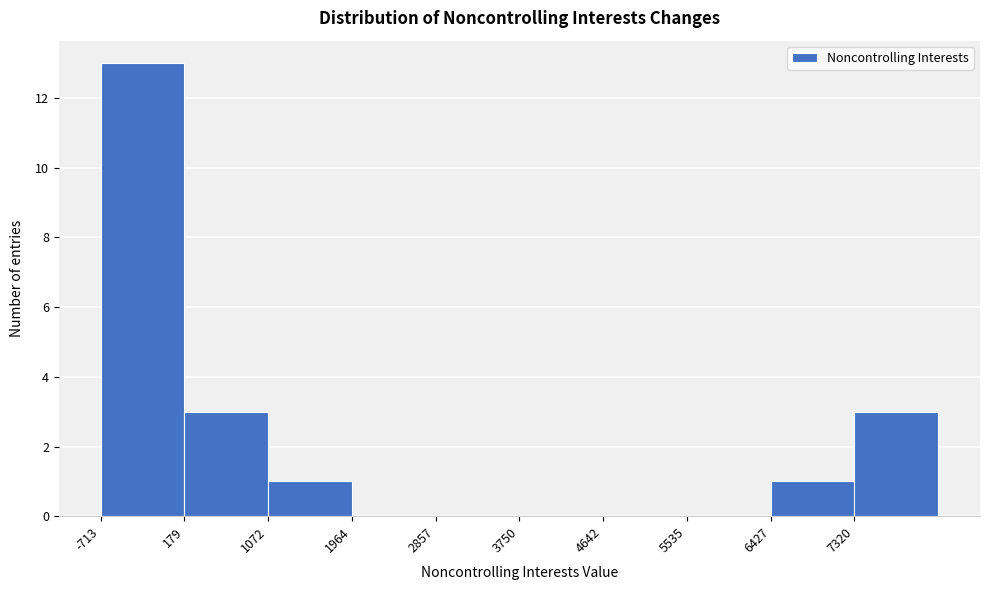

What is the height of the bar covering -700 to 200 on the x-axis? Neither the bar edges nor the heights are printed on the chart, so give them approximately, as read against the axes.

13